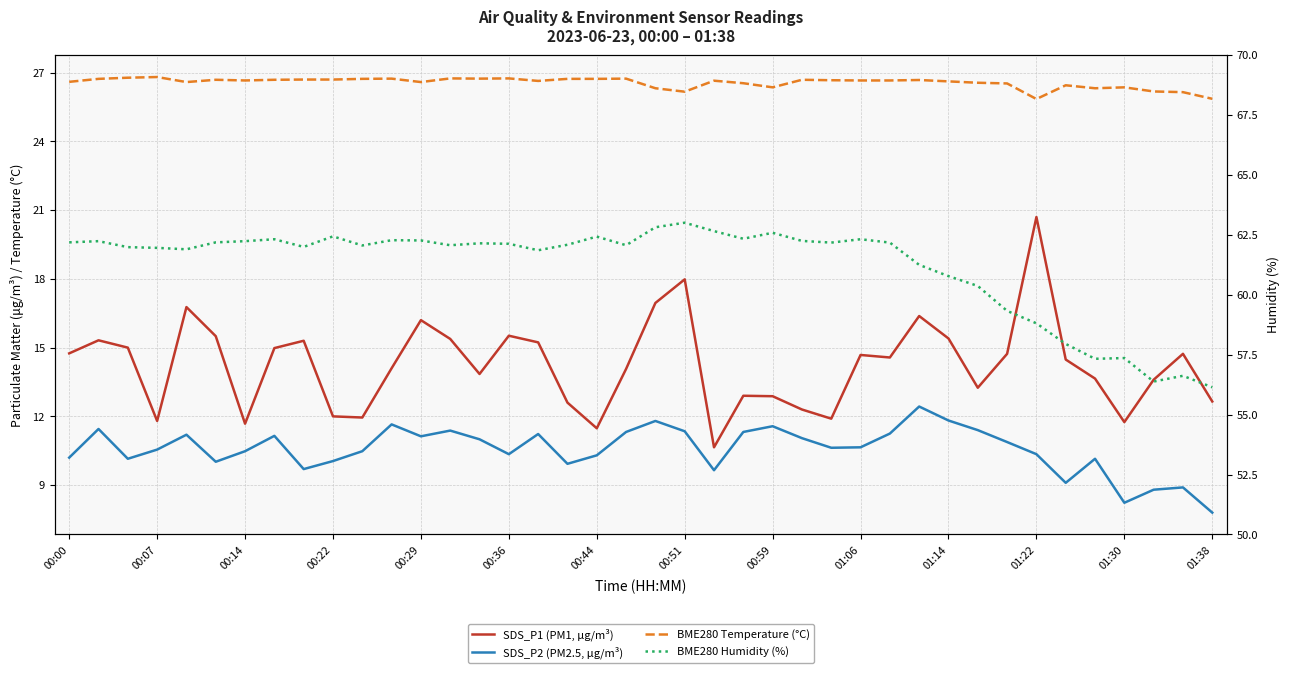

List the series in order of their peak value, lowest first.

SDS_P2 (PM2.5, µg/m³), SDS_P1 (PM1, µg/m³), BME280 Temperature (°C), BME280 Humidity (%)